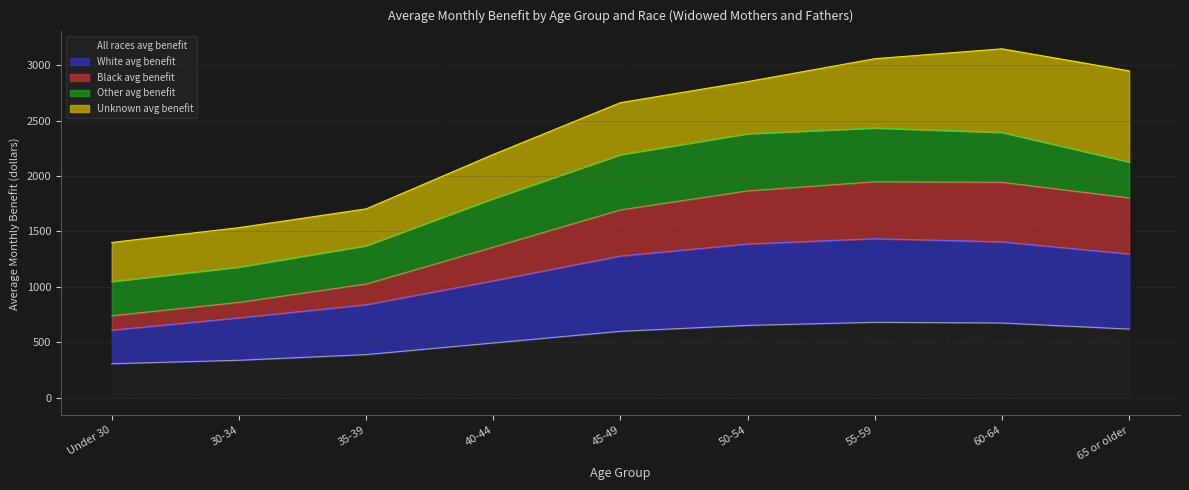

Does the chart have visible grid lines?

Yes